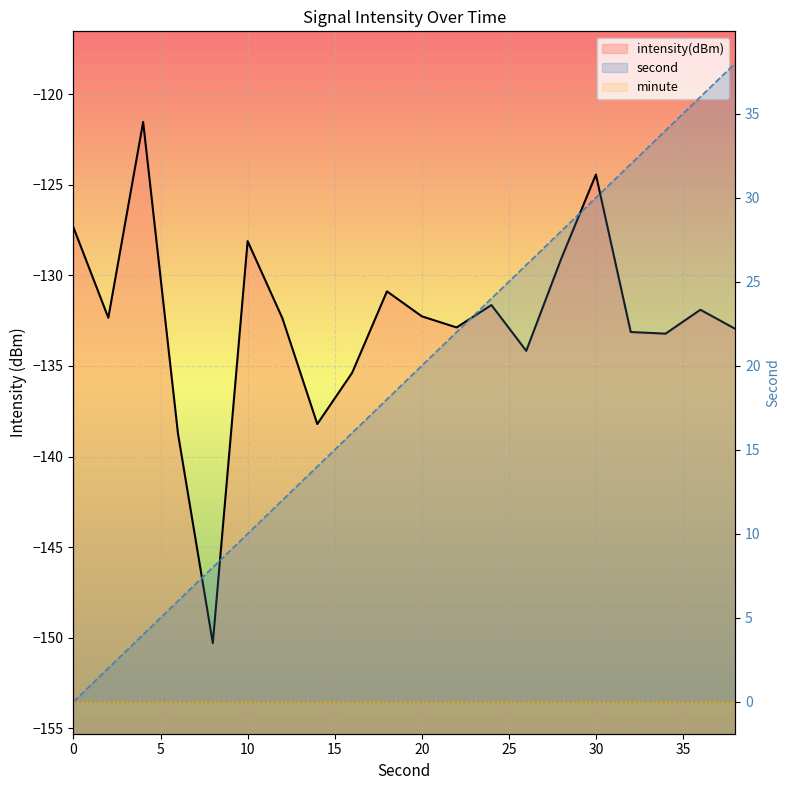

What is the value of the second point at the 9th from the left?

16.0